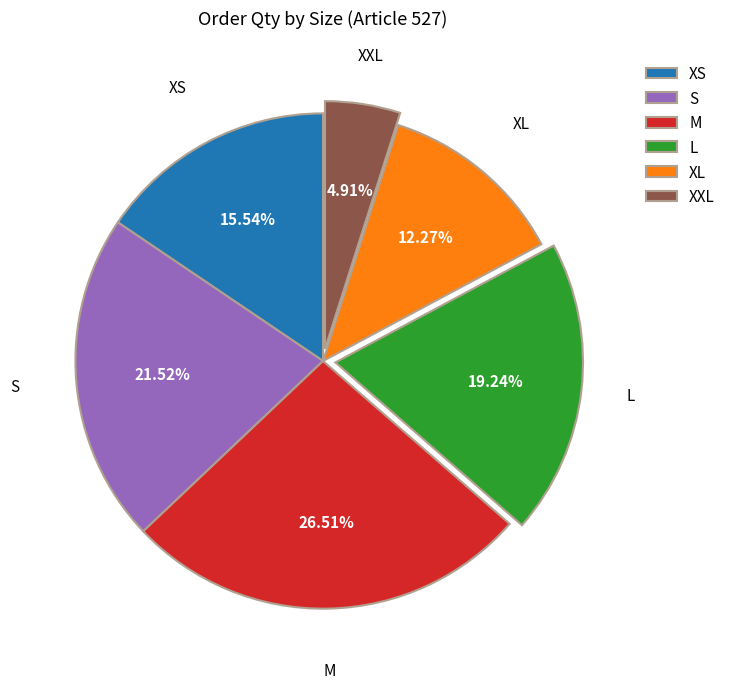

True or false: XL accounts for 12% of the total.

True